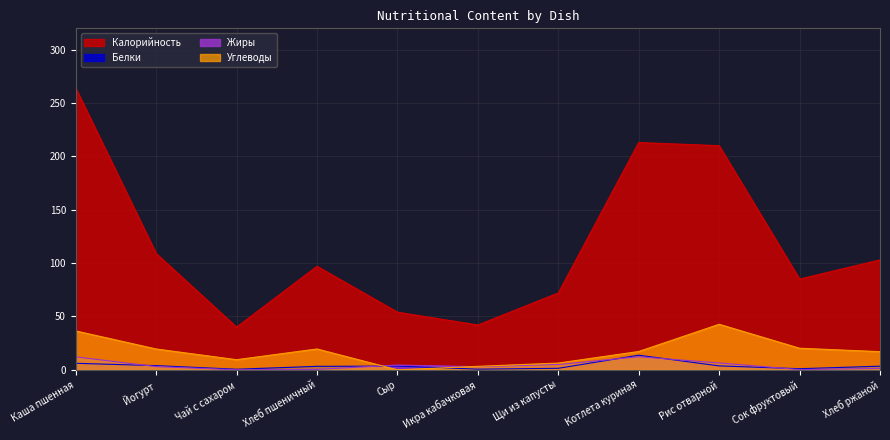

Which label corresponds to the smallest value in the chart?

Чай с сахаром